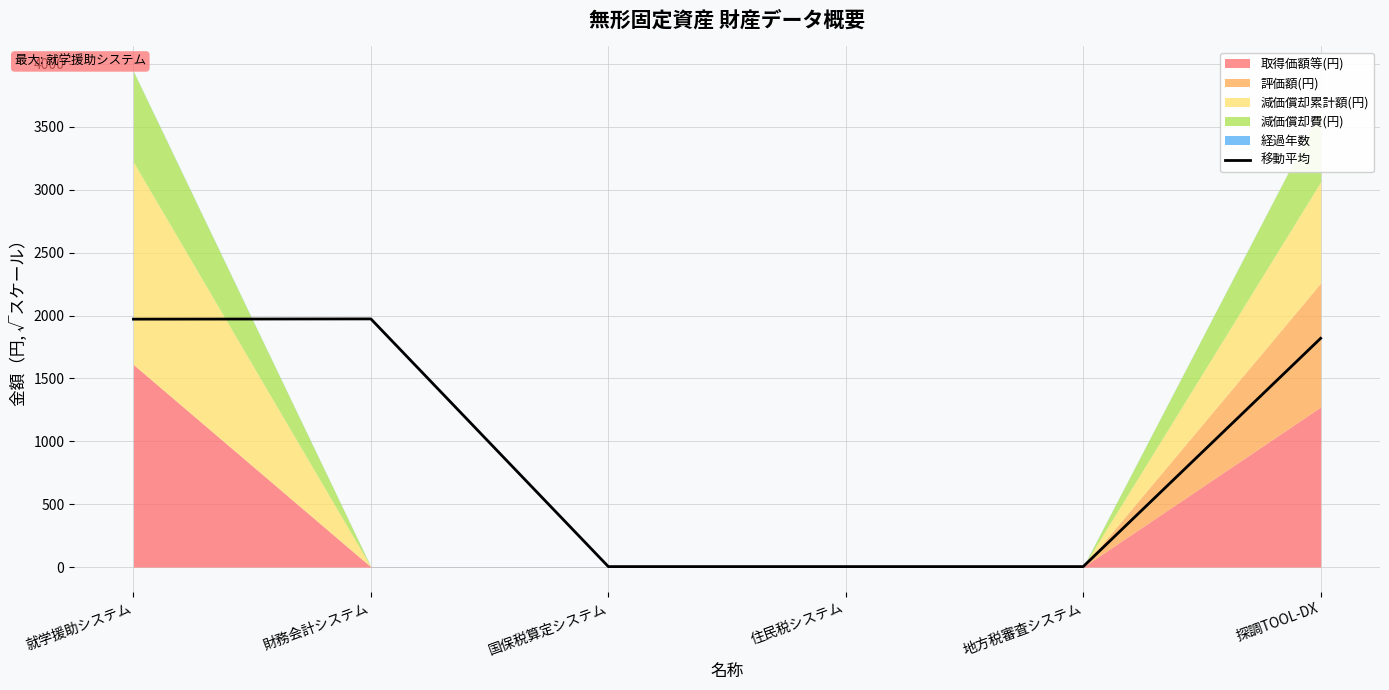

At which label is 移動平均 closest to 988?

探調TOOL-DX